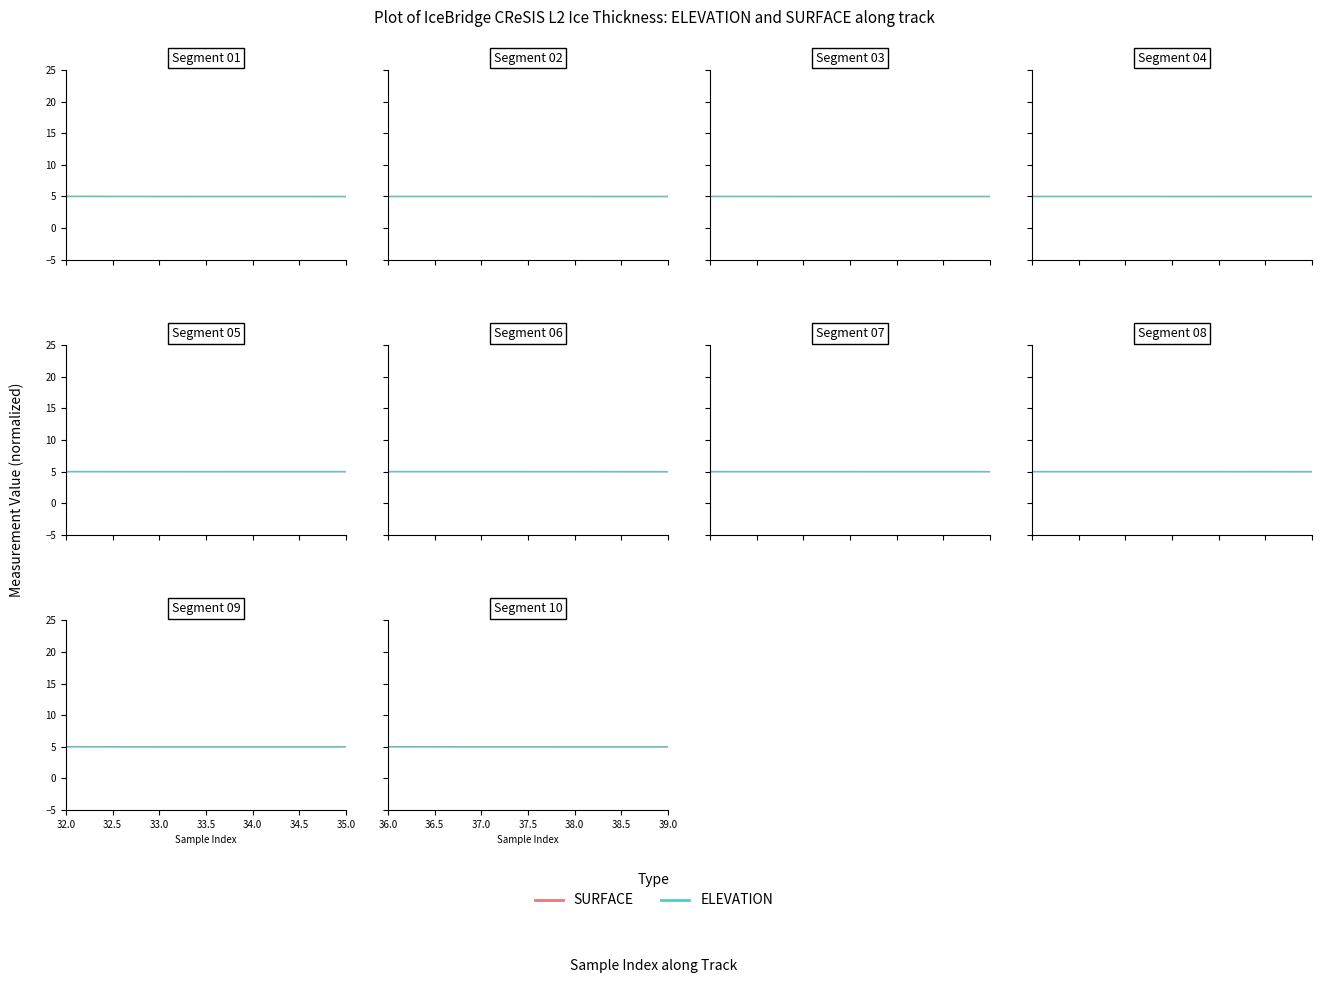

At which label does ELEVATION reach its minimum?

36.0